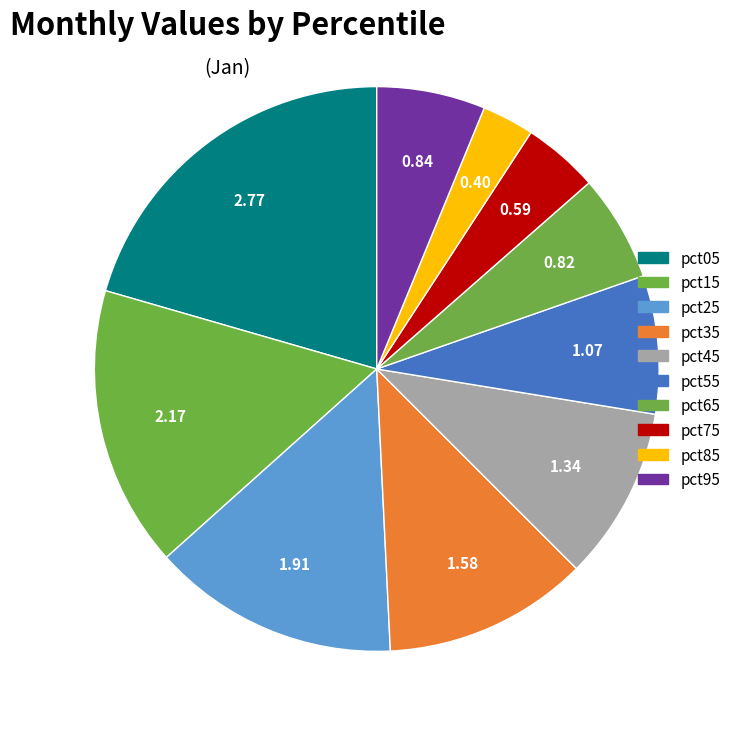

How many segments does this pie chart have?

10